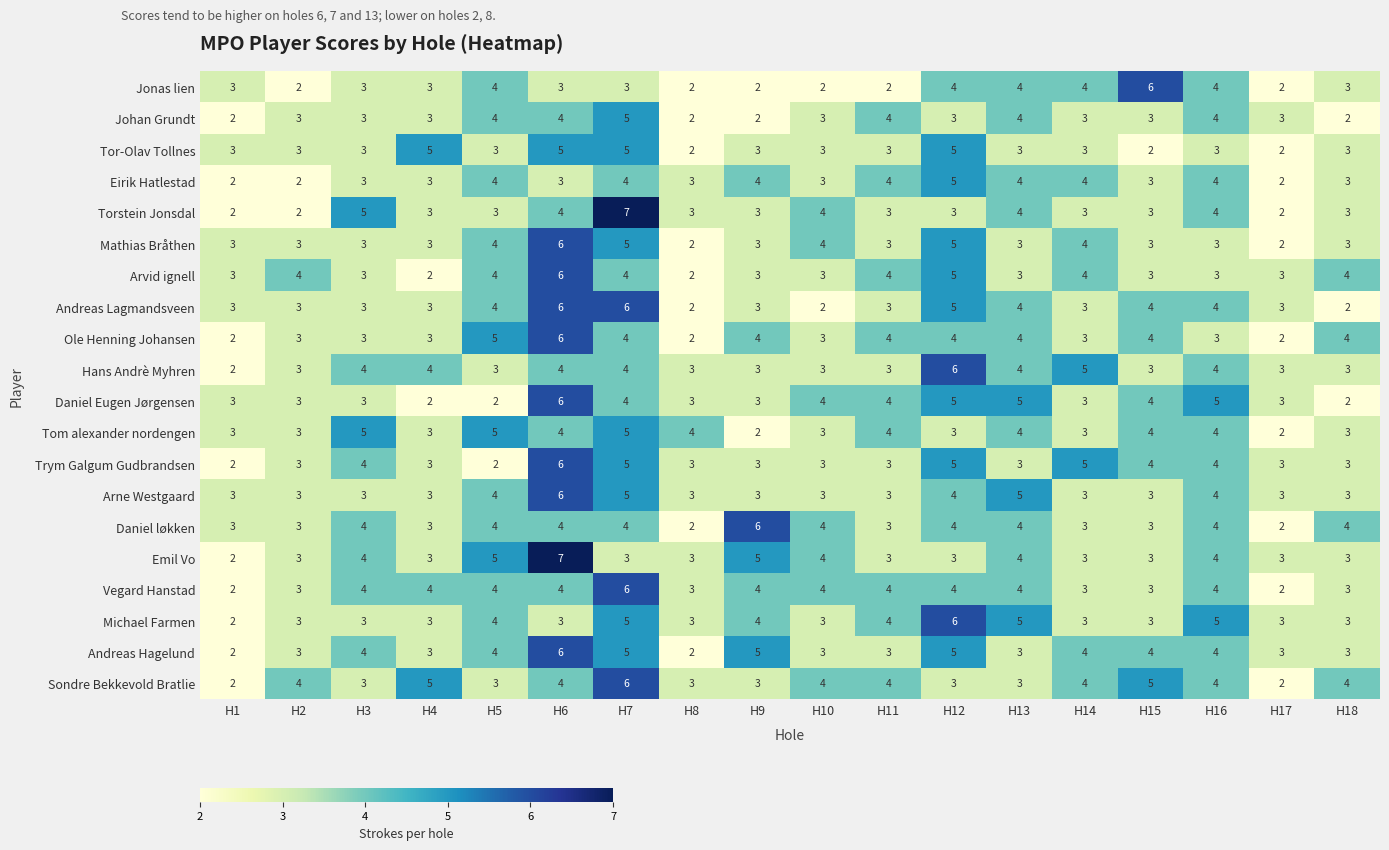

How many data points does each series have?

18